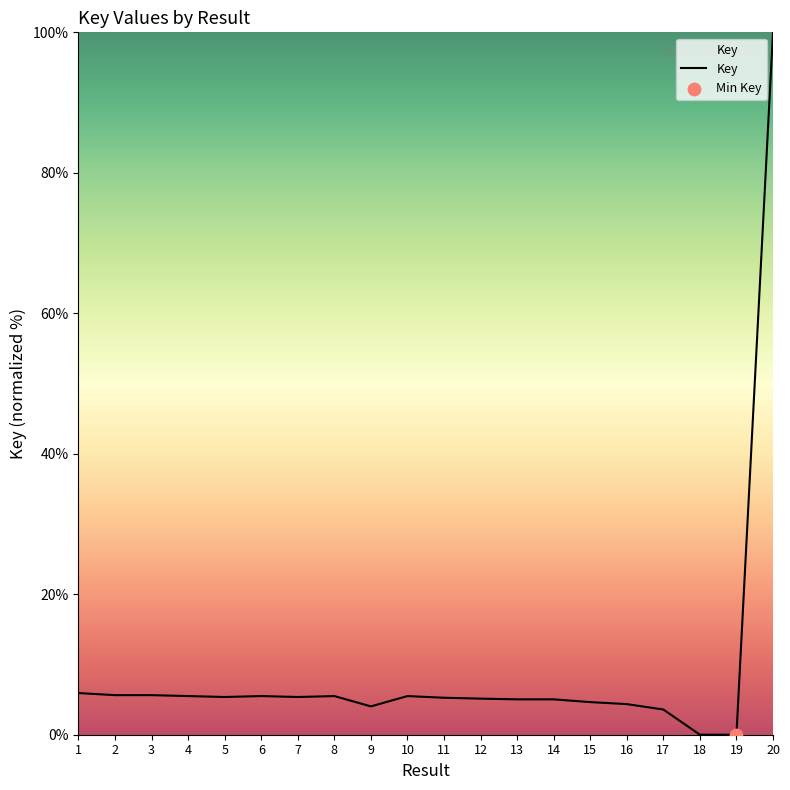

What is the ratio of the value at 7 to the value at 9?

1.3